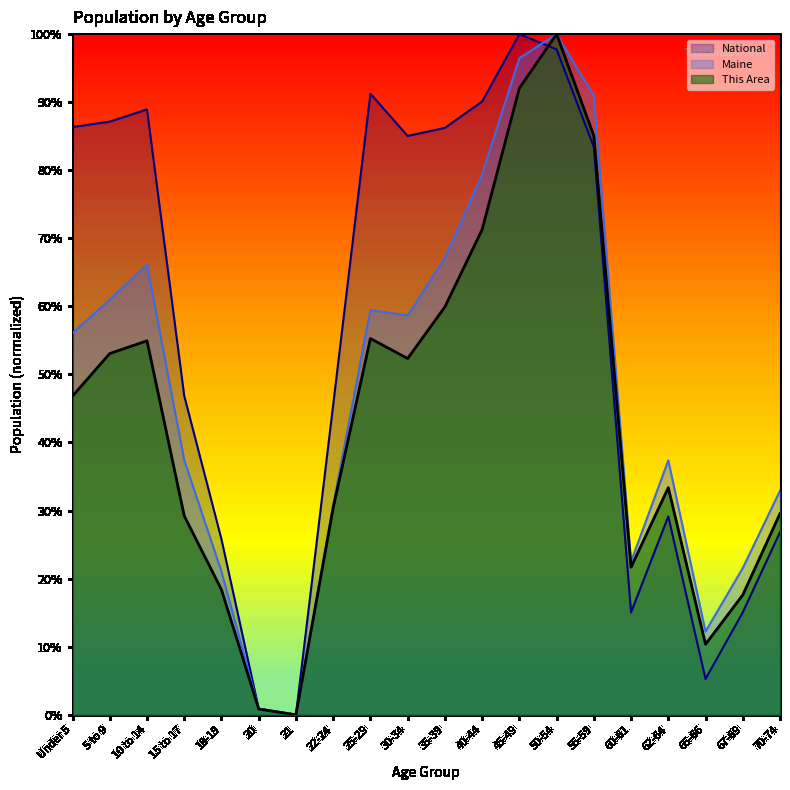

The value of National at 40-44 is 90.1. True or false?

True